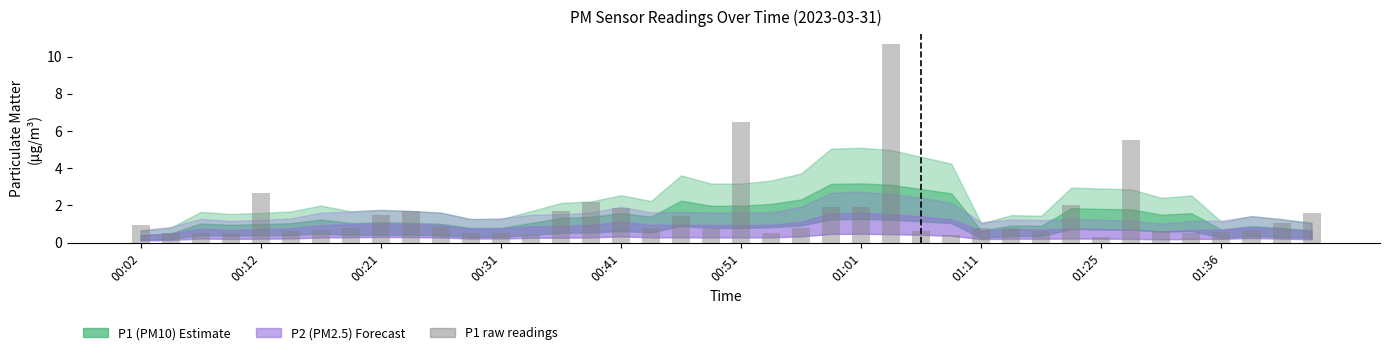

What is the average value?

1.5